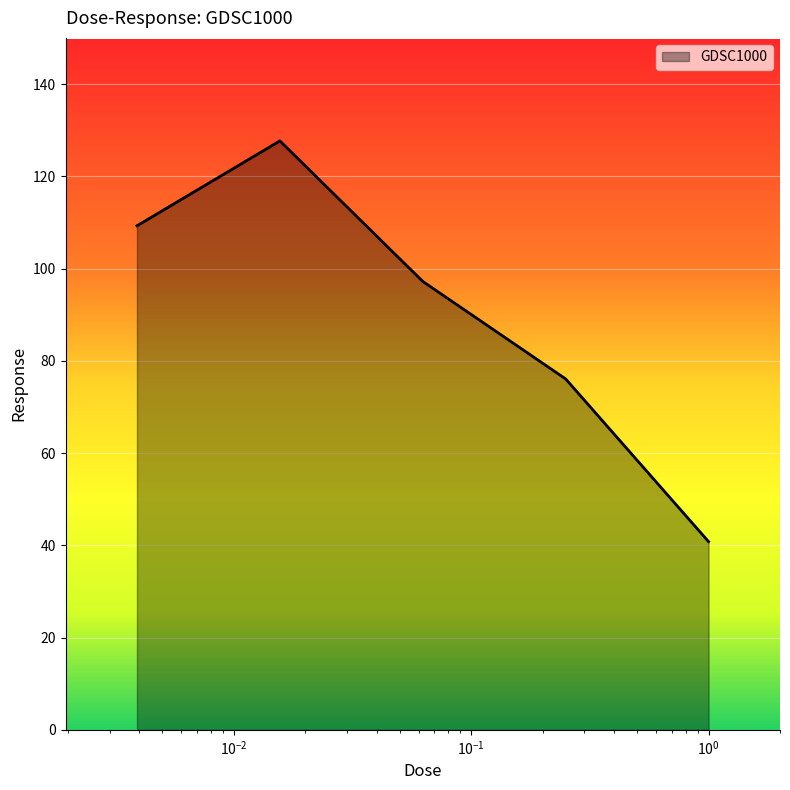

What is the sum of all values?

451.0